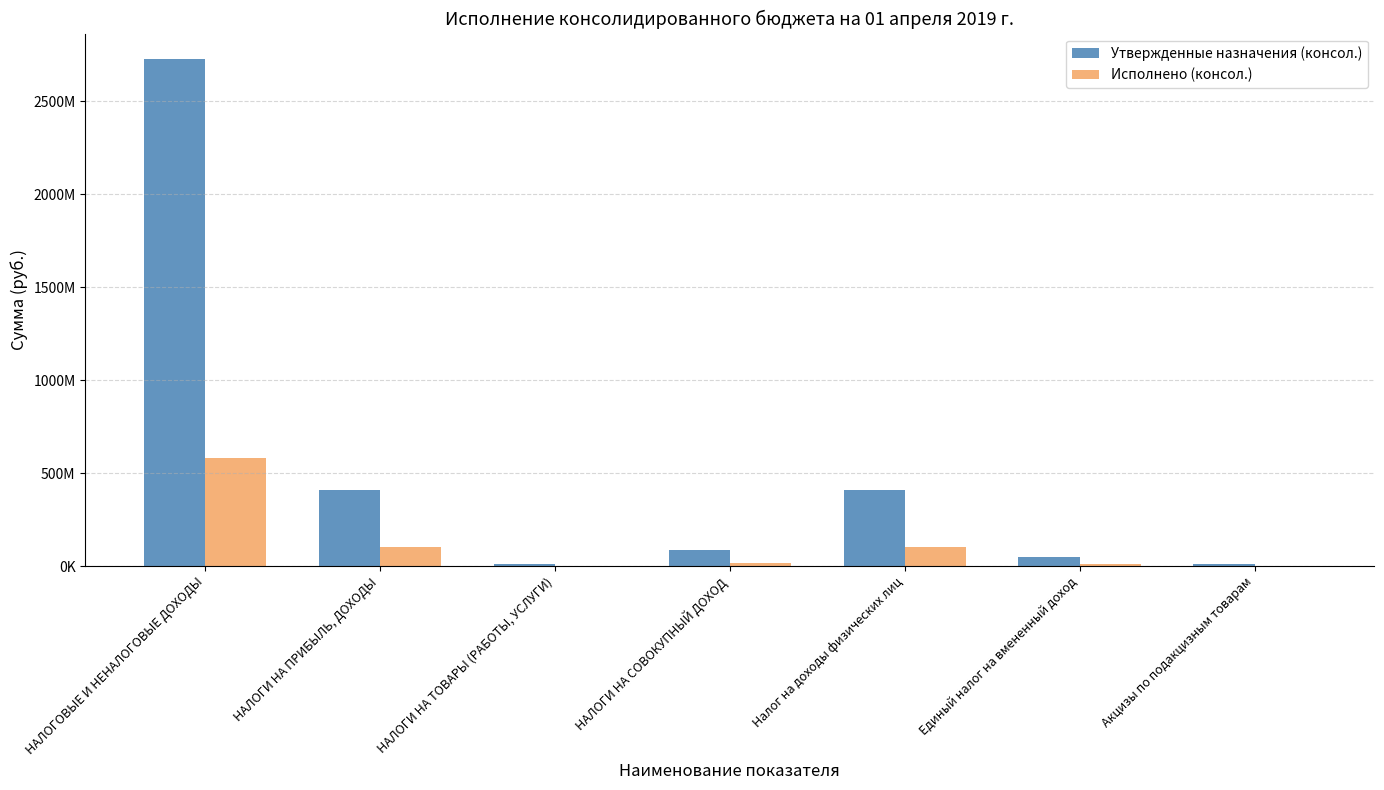

Rank the series by their maximum value, from lowest to highest.

Исполнено (консол.), Утвержденные назначения (консол.)